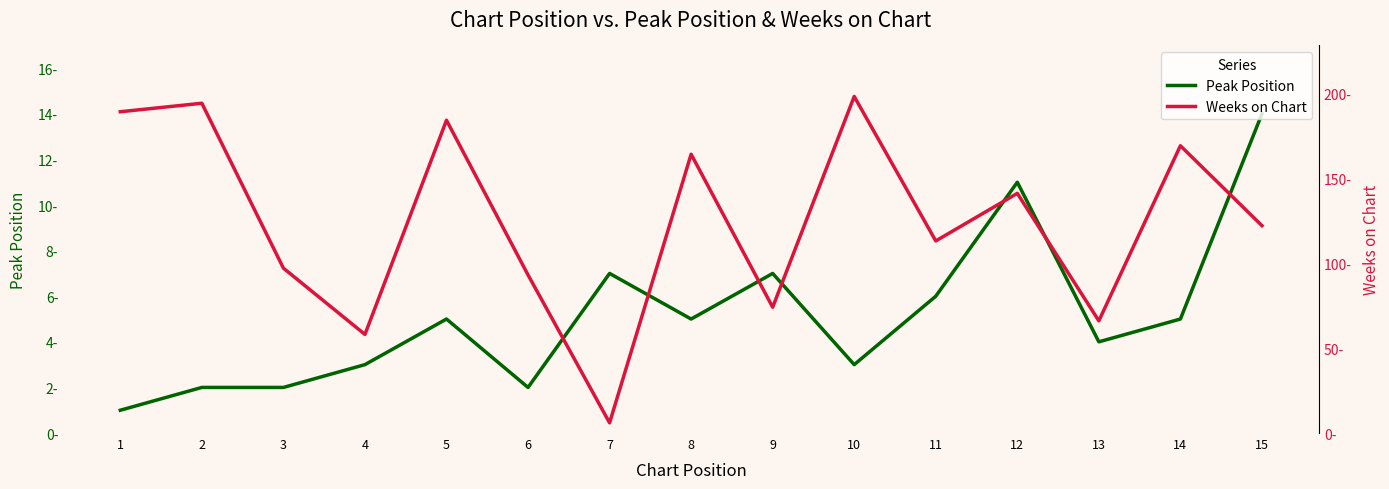

What is the difference between the maximum and minimum values in the Peak Position series?

13